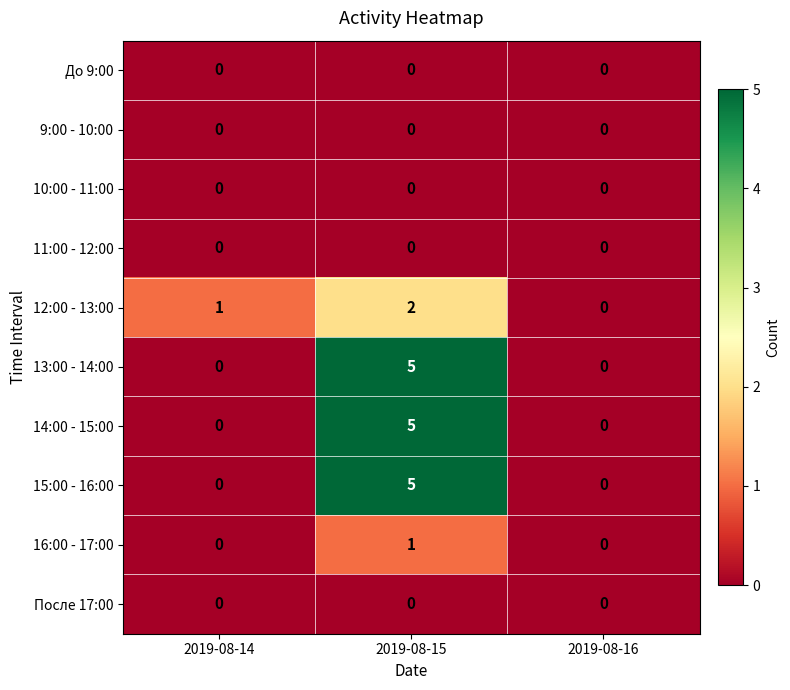

Is it true that 16:00 - 17:00 equals -1 at 2019-08-14?

False